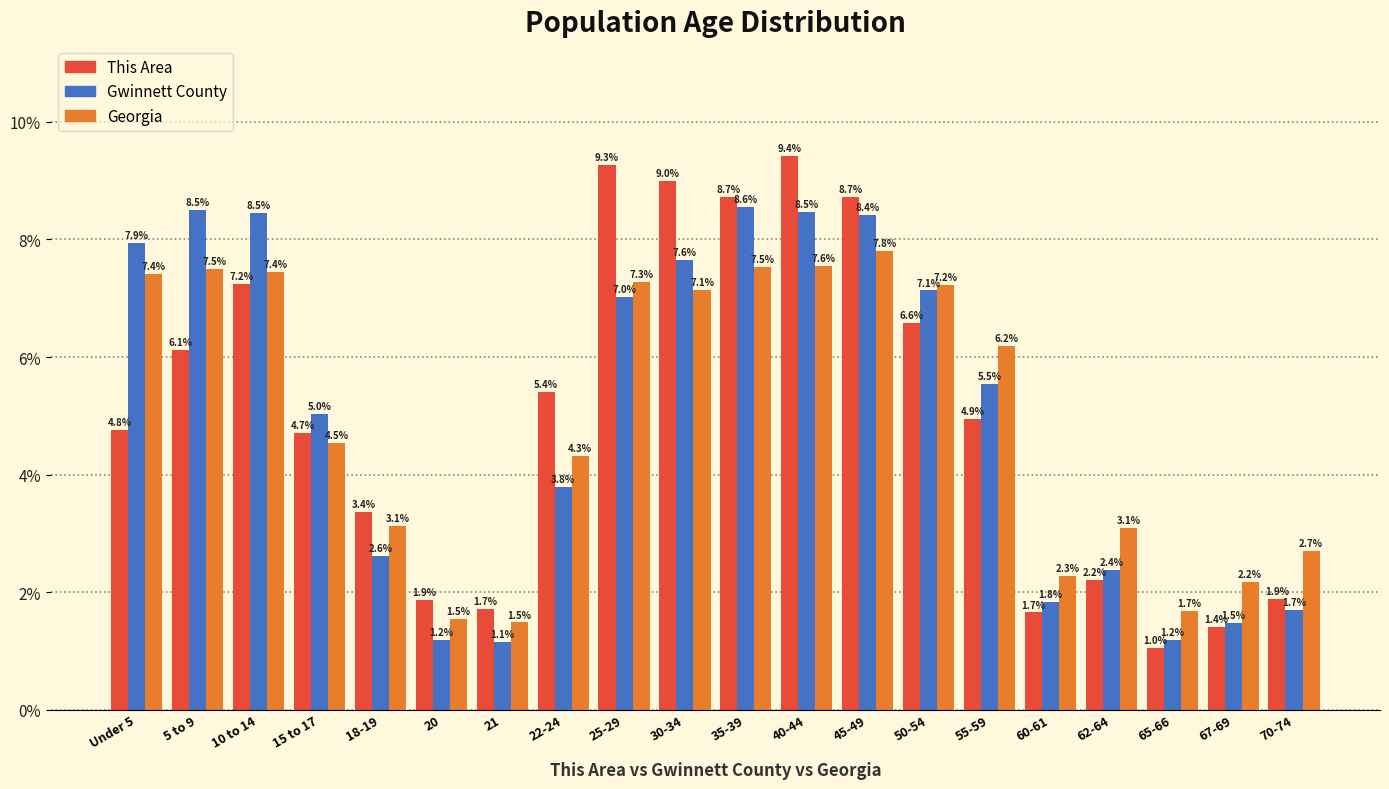

Reading right to left, list all the values displayed in this chart.

This Area: 1.9	1.4	1.0	2.2	1.7	4.9	6.6	8.7	9.4	8.7	9.0	9.3	5.4	1.7	1.9	3.4	4.7	7.2	6.1	4.8
Gwinnett County: 1.7	1.5	1.2	2.4	1.8	5.5	7.1	8.4	8.5	8.6	7.6	7.0	3.8	1.1	1.2	2.6	5.0	8.5	8.5	7.9
Georgia: 2.7	2.2	1.7	3.1	2.3	6.2	7.2	7.8	7.6	7.5	7.1	7.3	4.3	1.5	1.5	3.1	4.5	7.4	7.5	7.4